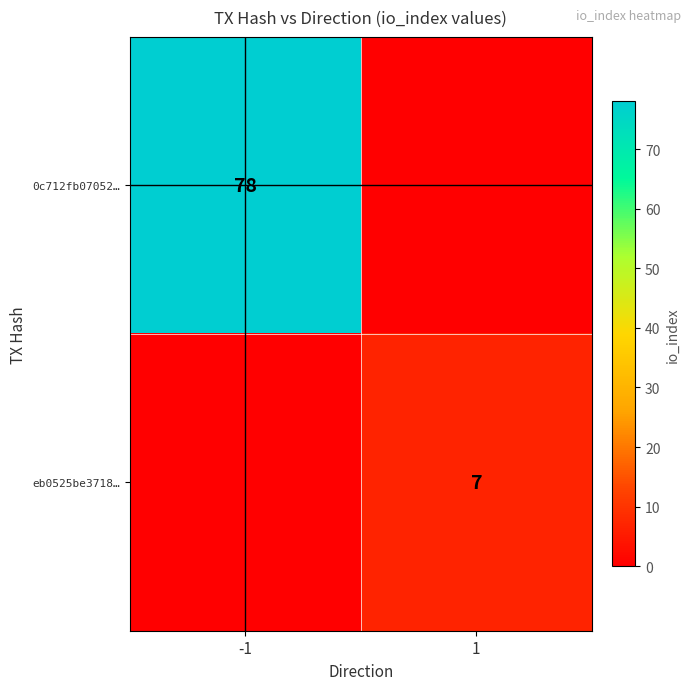

The value of eb0525be3718… at 1 is 7. True or false?

True